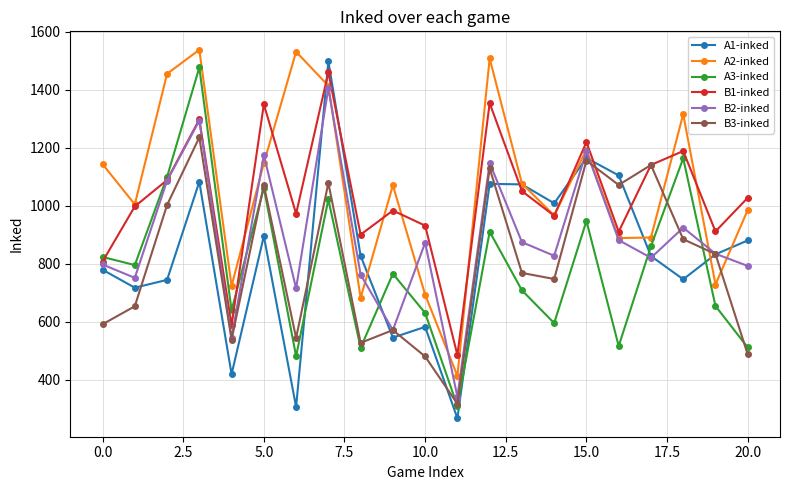

How many values in the A3-inked series are below 766?

10